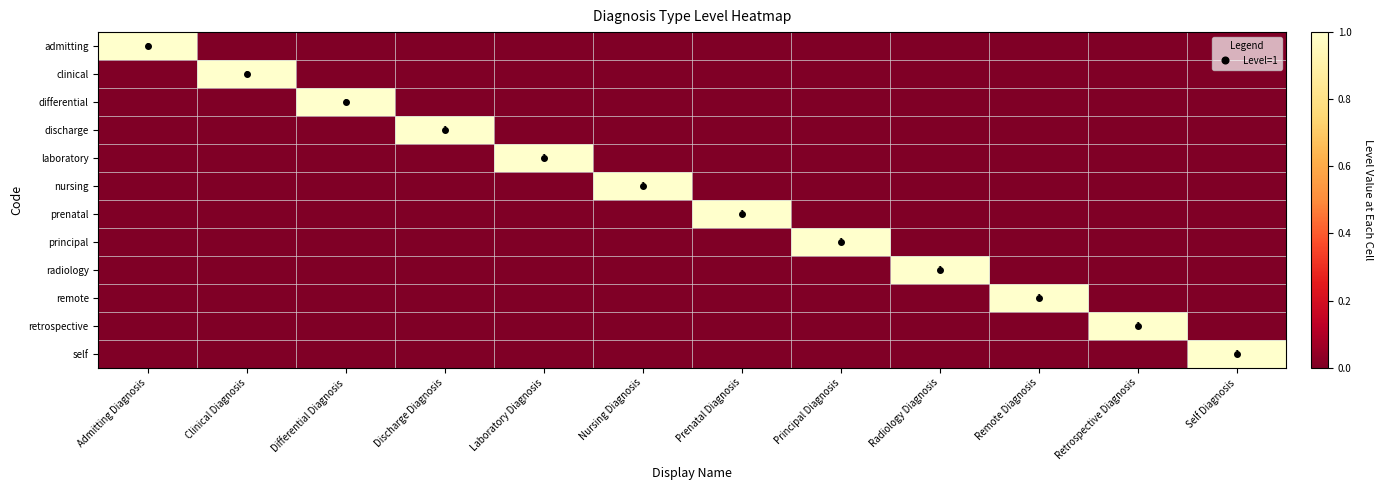

At how many categories does at least one series exceed 0?

12